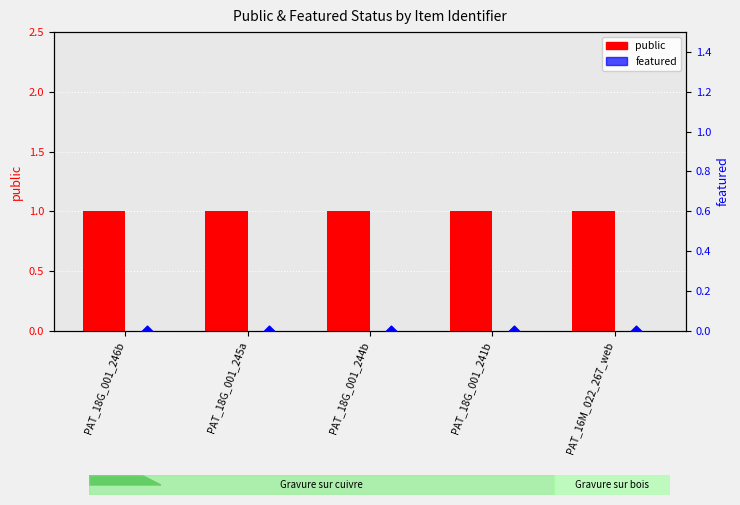

At which category is the sum across all series the highest?

PAT_18G_001_246b